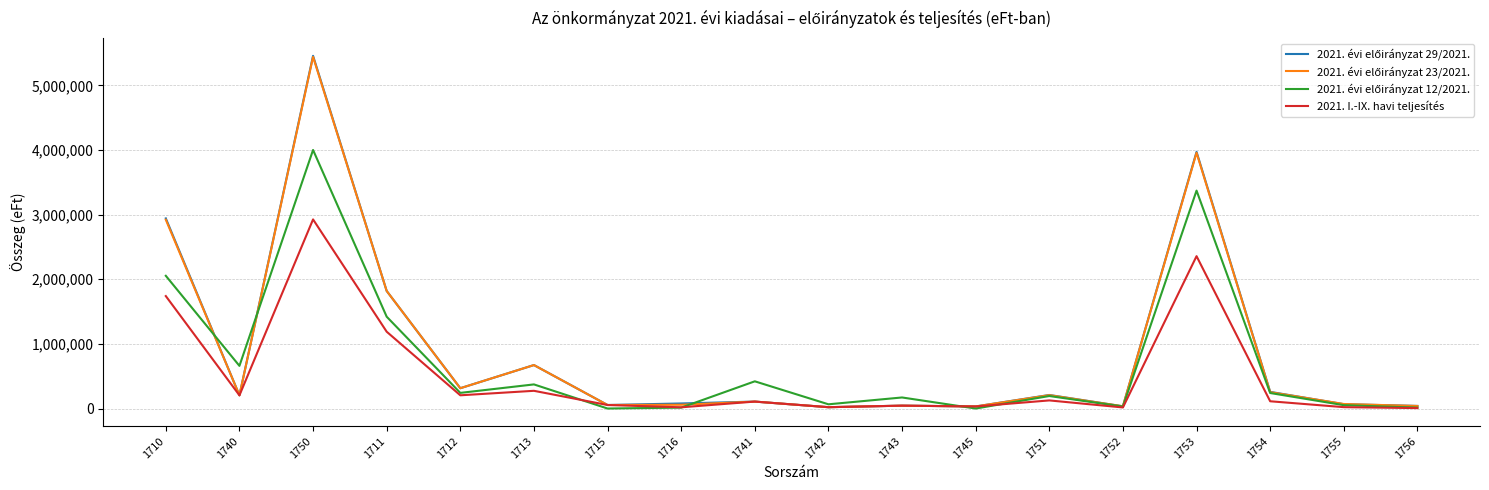

The 2021. évi előirányzat 29/2021. series shows 54284 at 1715. True or false?

True